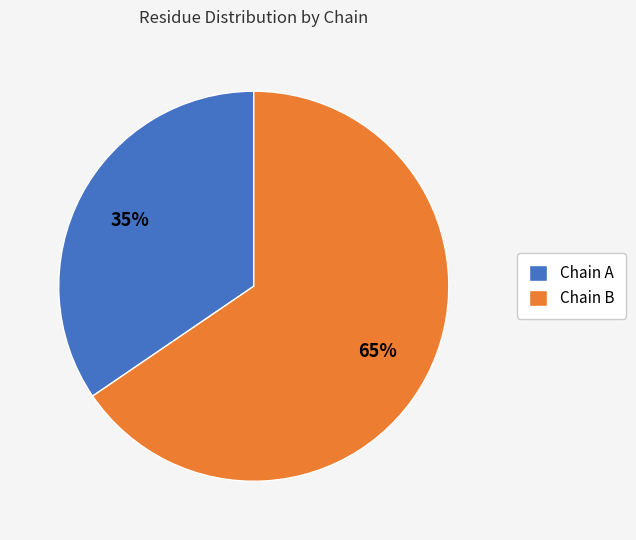

Count the number of slices in the pie.

2